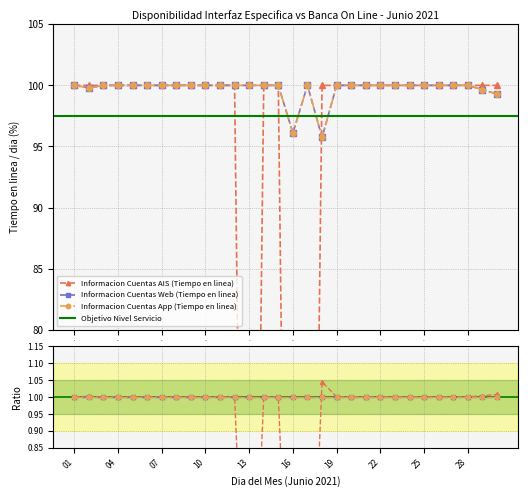

Reading left to right, extract all data points from this chart.

Informacion Cuentas AIS (Tiempo en linea): 01=100.0	02=100.0	03=100.0	04=100.0	05=100.0	06=100.0	07=100.0	08=100.0	09=100.0	10=100.0	11=100.0	12=100.0	13=0.0	14=100.0	15=100.0	16=0.0	17=0.0	18=100.0	19=100.0	20=100.0	21=100.0	22=100.0	23=100.0	24=100.0	25=100.0	26=100.0	27=100.0	28=100.0	29=100.0	30=100.0
Informacion Cuentas Web (Tiempo en linea): 01=100.0	02=99.8	03=100.0	04=100.0	05=100.0	06=100.0	07=100.0	08=100.0	09=100.0	10=100.0	11=100.0	12=100.0	13=100.0	14=100.0	15=100.0	16=96.1	17=100.0	18=95.7	19=100.0	20=100.0	21=100.0	22=100.0	23=100.0	24=100.0	25=100.0	26=100.0	27=100.0	28=100.0	29=99.7	30=99.3
Informacion Cuentas App (Tiempo en linea): 01=100.0	02=99.8	03=100.0	04=100.0	05=100.0	06=100.0	07=100.0	08=100.0	09=100.0	10=100.0	11=100.0	12=100.0	13=100.0	14=100.0	15=100.0	16=96.1	17=100.0	18=95.7	19=100.0	20=100.0	21=100.0	22=100.0	23=100.0	24=100.0	25=100.0	26=100.0	27=100.0	28=100.0	29=99.7	30=99.3